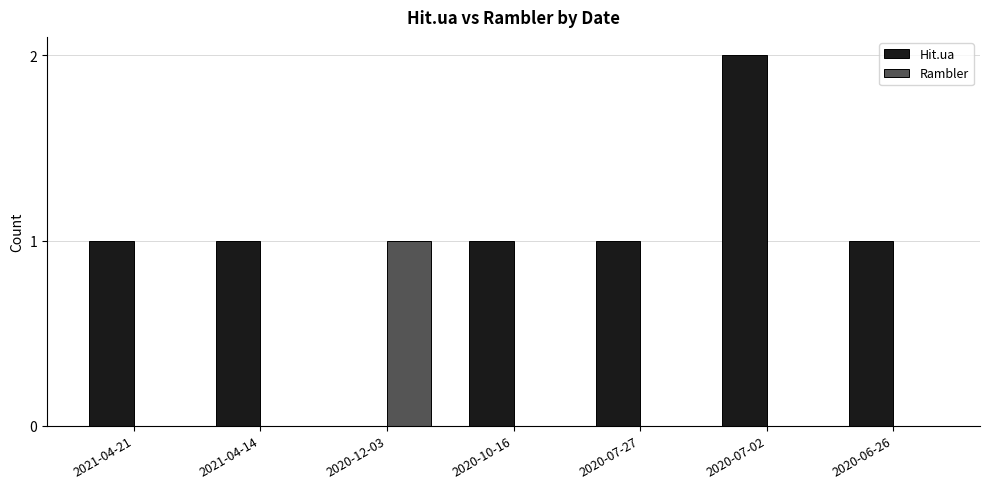

True or false: Rambler has a value of 0 at 2021-04-14.

True